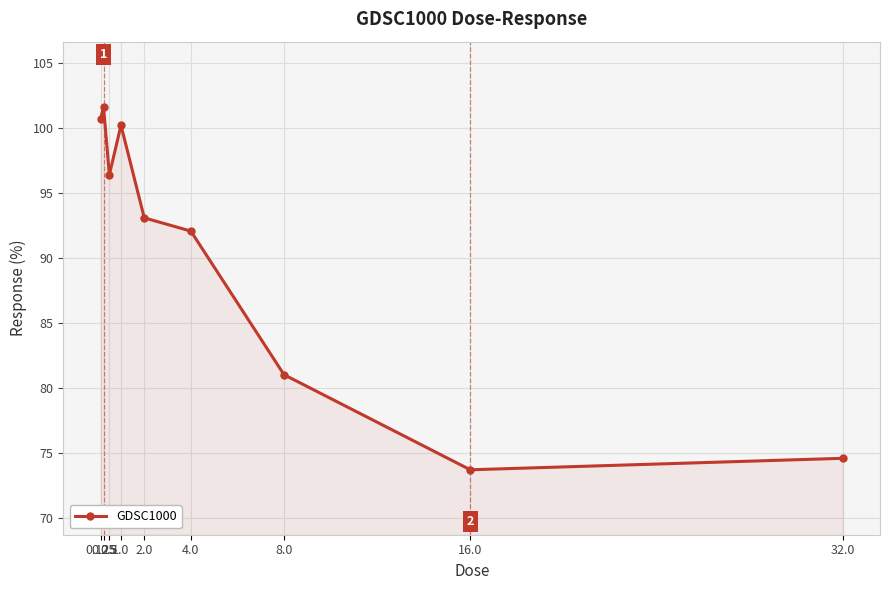

True or false: the data has more than 1 interior local peaks.

True